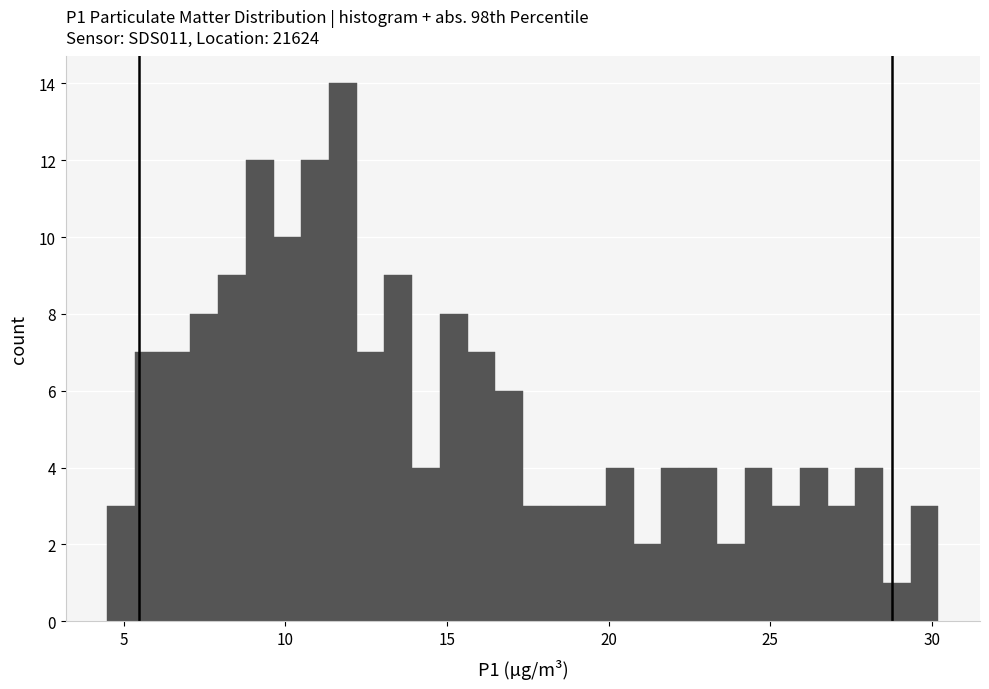

Around what value on the x-axis is the tallest bar? Give the approximate position of its centre, as read against the axis.

12.0